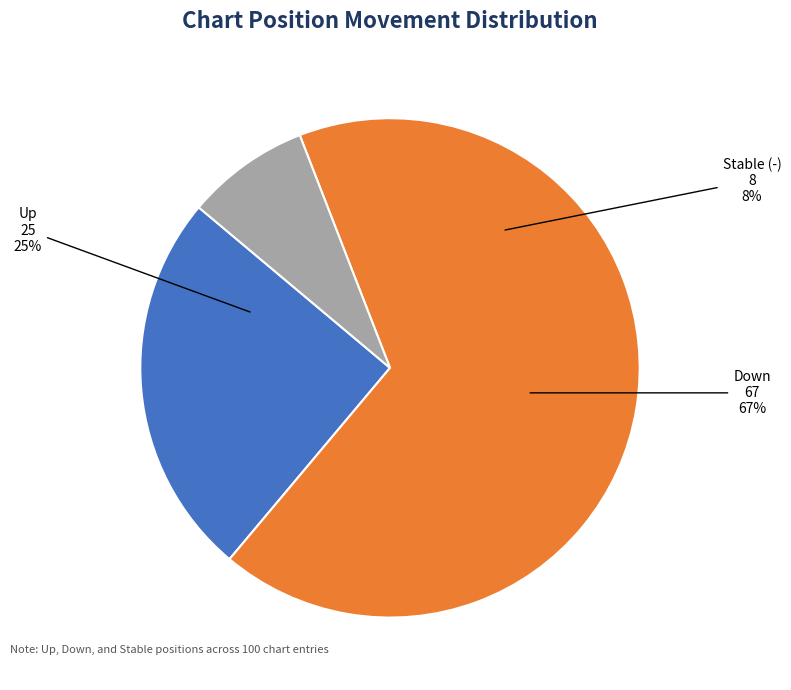

Count the number of slices in the pie.

3